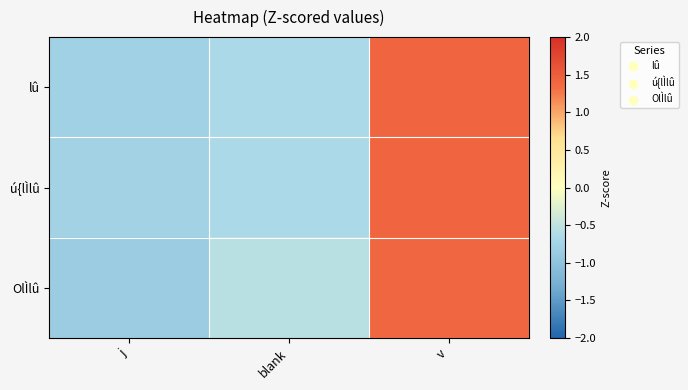

At which category does the chart reach its peak across all series?

v